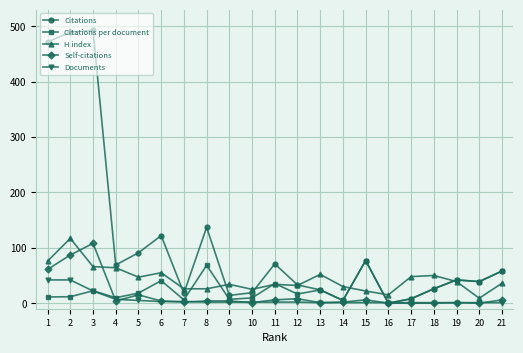

True or false: H index has a value of 32.0 at 12.

True